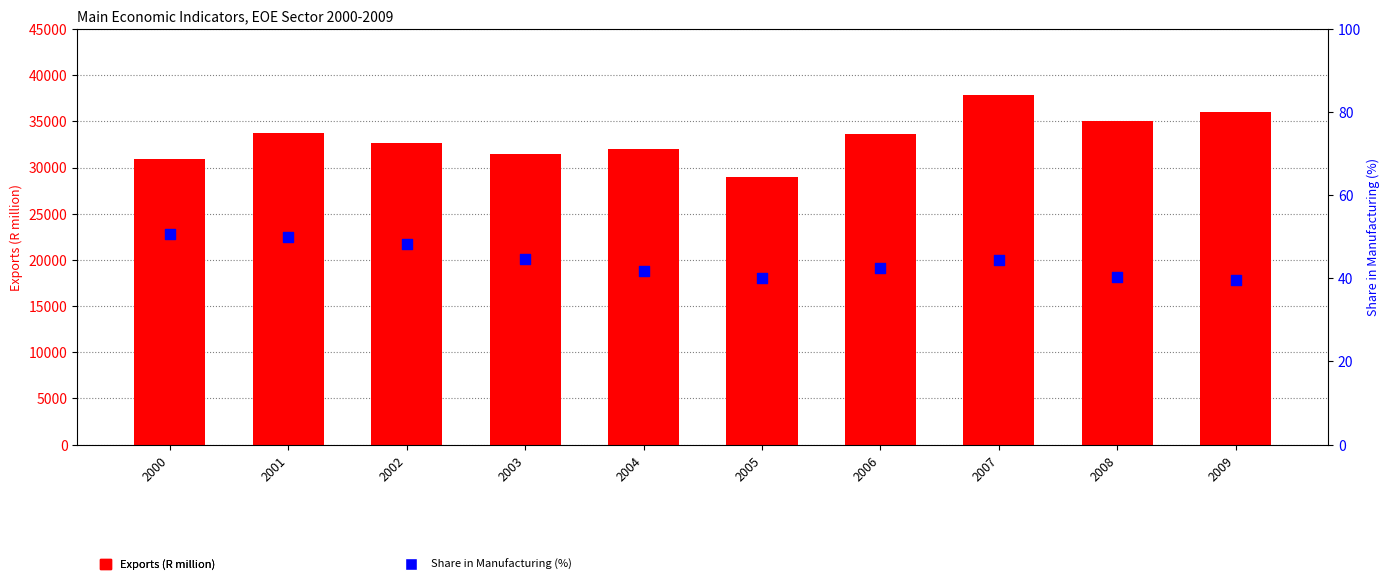

Which series reaches the minimum Y coordinate?

Share in Manufacturing (%)